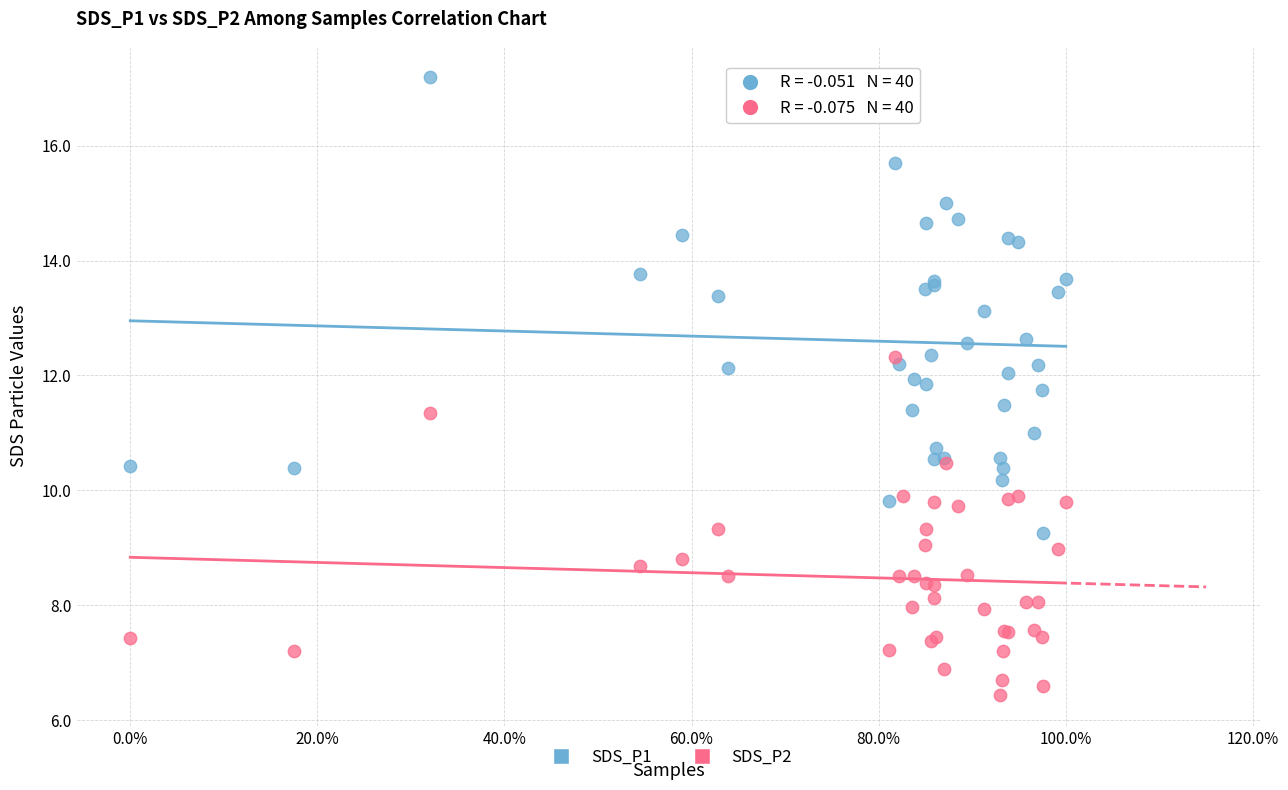

In the SDS_P1 series, what Y value is closest to 13?

13.1